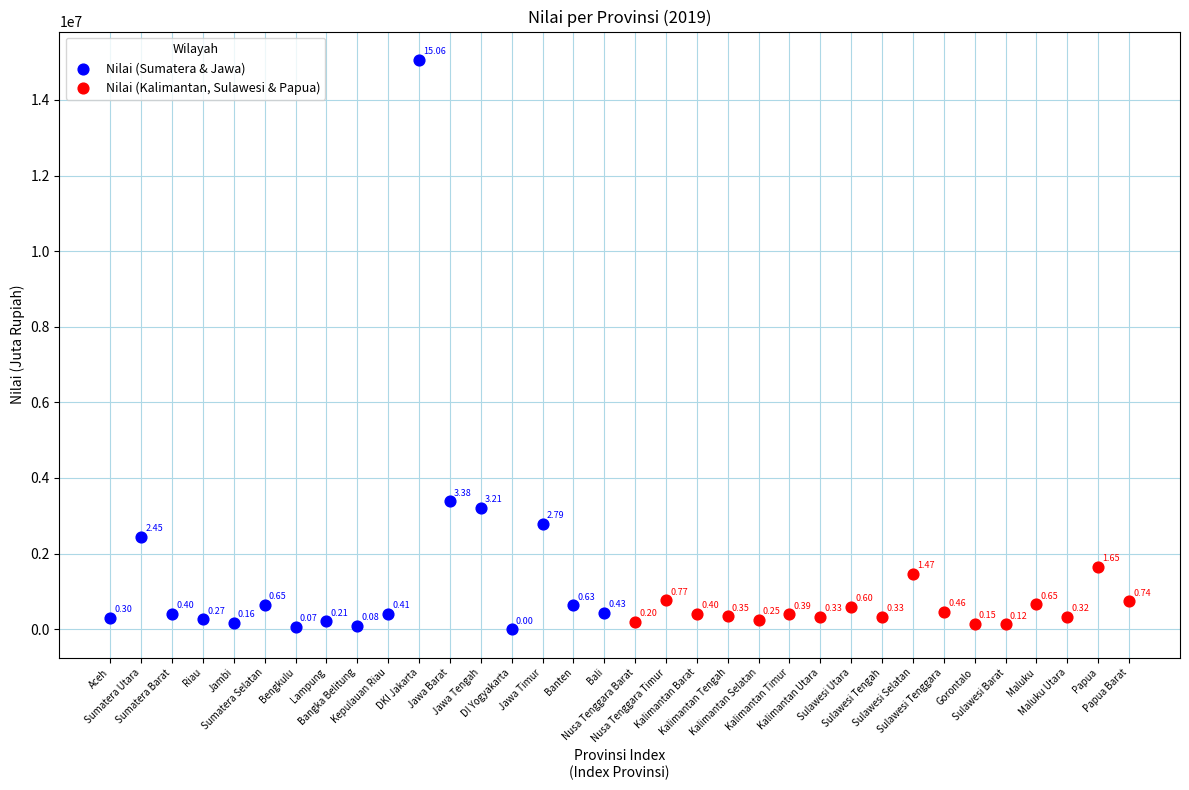

Which series has the widest spread of Y values?

Nilai (Sumatera & Jawa)